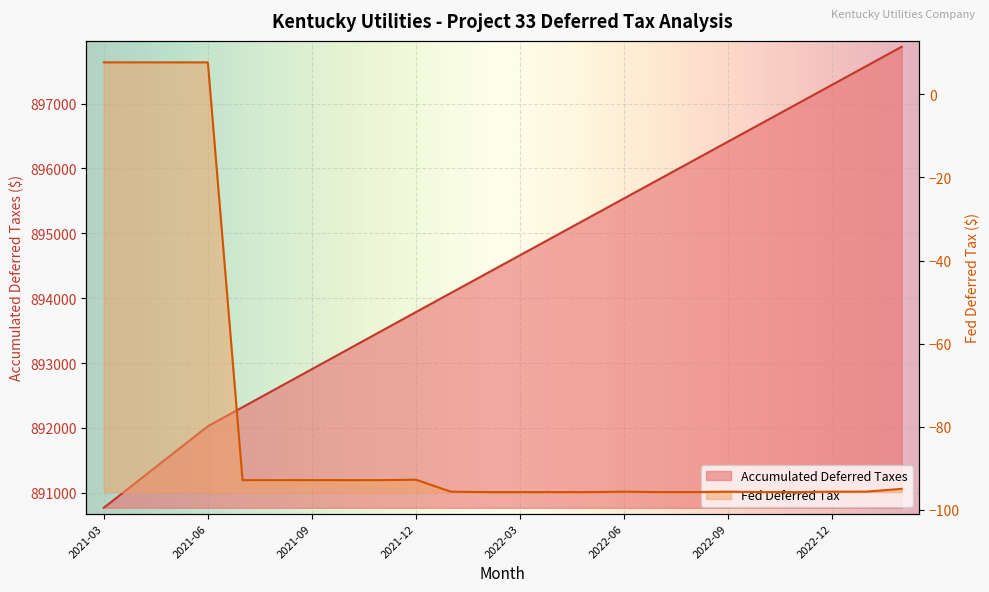

True or false: Fed Deferred Tax and Accumulated Deferred Taxes cross at least once.

False